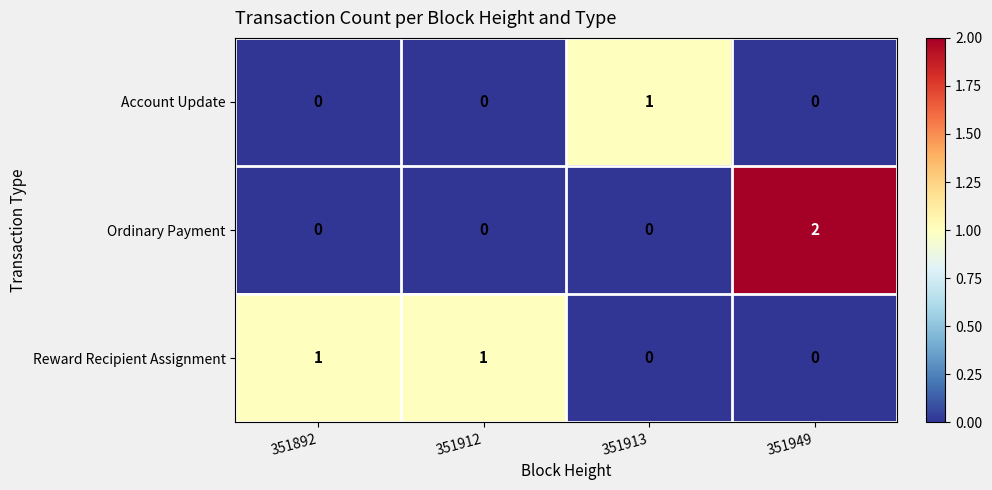

The Reward Recipient Assignment series shows 0 at 351913. True or false?

True